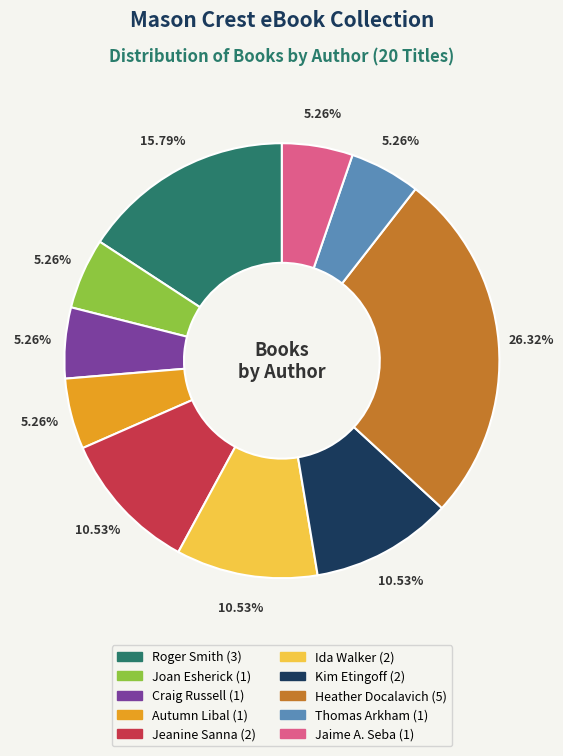

To the nearest percent, what is the difference between the largest and smallest slice percentages?

21%